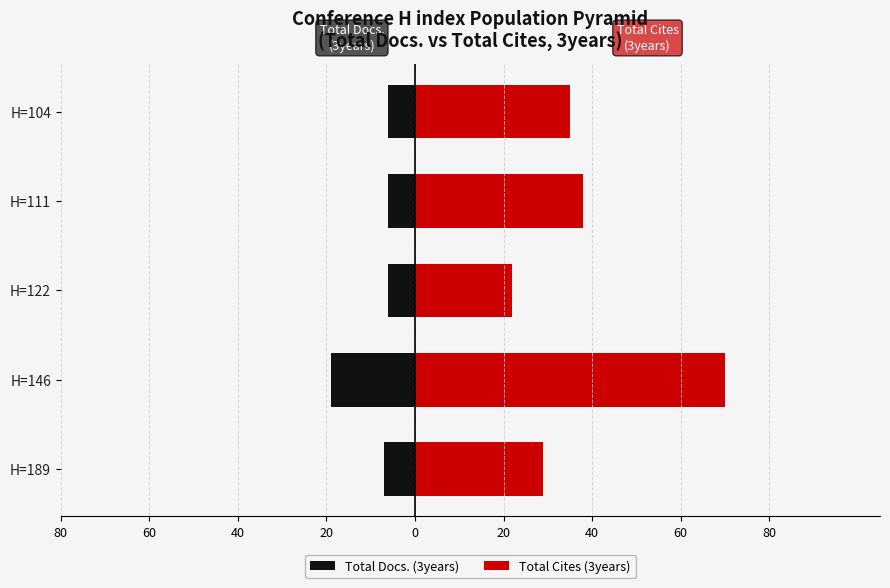

What is the average value of the Total Cites (3years) series?

39